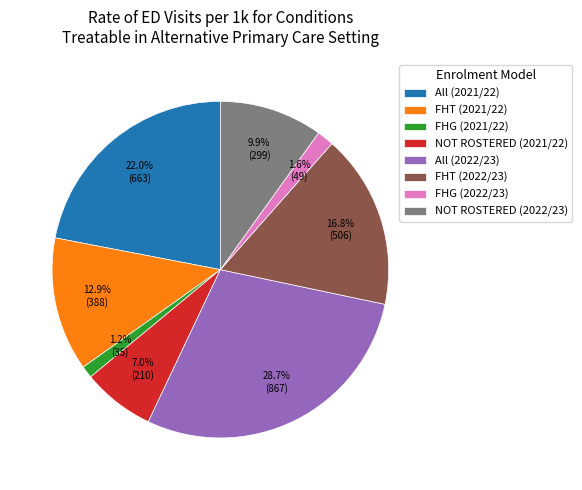

To the nearest percent, what percentage of the pie is NOT ROSTERED (2022/23)?

10%